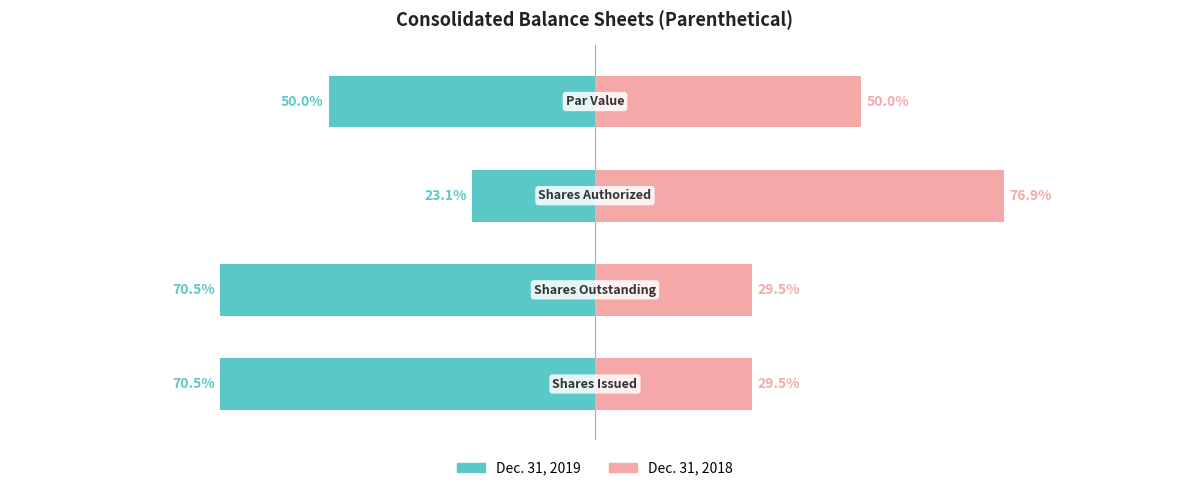

What is the highest value of the Dec. 31, 2018 series?

76.9